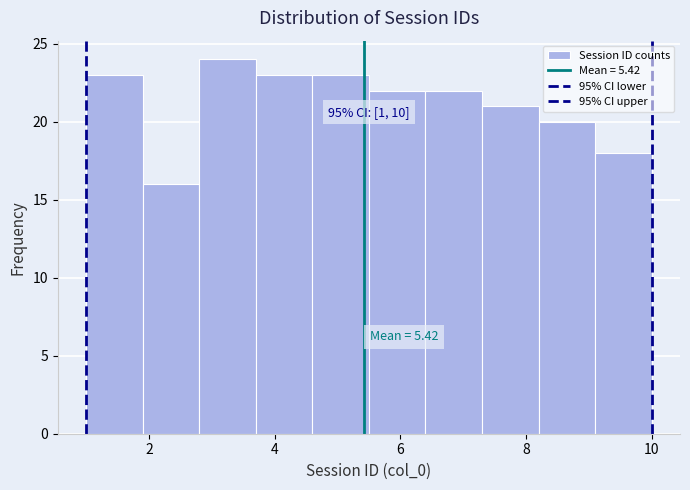

Over which range of the x-axis is the bar tallest?

2.8 to 3.7